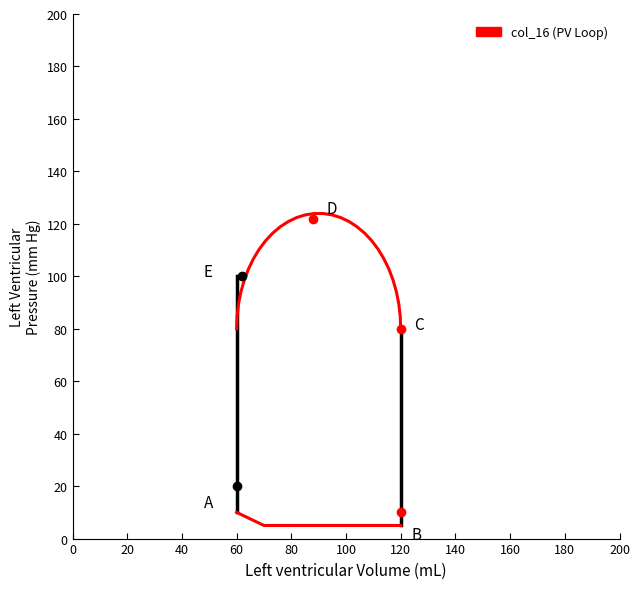

Is it true that the value at 20 is 152.5?

False